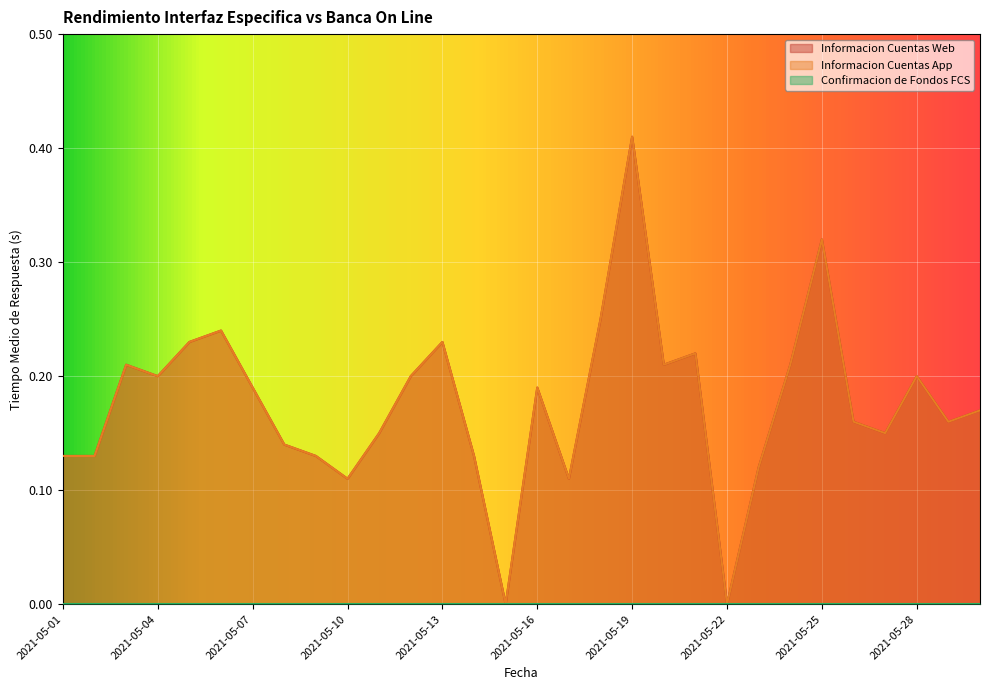

Count the Informacion Cuentas App values in the range 0 to 1.

30